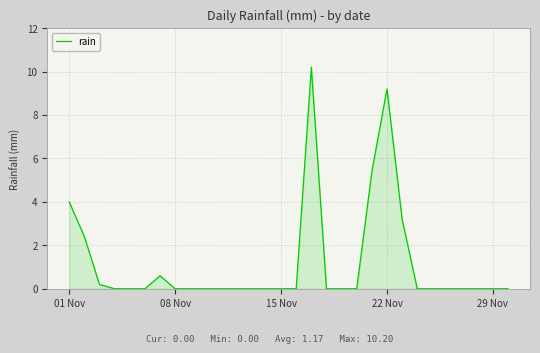

Reading left to right, transcribe all the data shown in this chart.

4.0	2.4	0.2	0.0	0.0	0.0	0.6	0.0	0.0	0.0	0.0	0.0	0.0	0.0	0.0	0.0	10.2	0.0	0.0	0.0	5.4	9.2	3.2	0.0	0.0	0.0	0.0	0.0	0.0	0.0